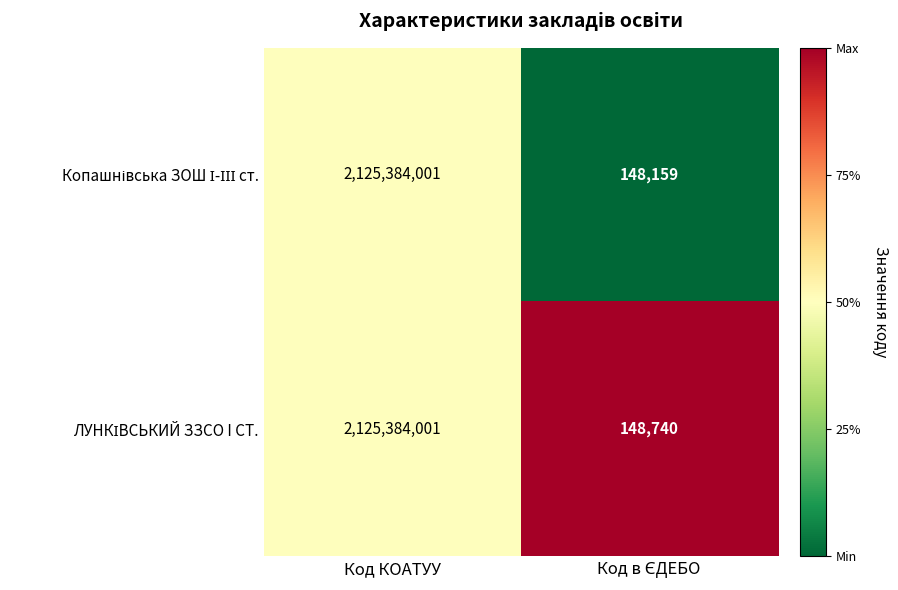

Which label corresponds to the largest value in the chart?

Код КОАТУУ